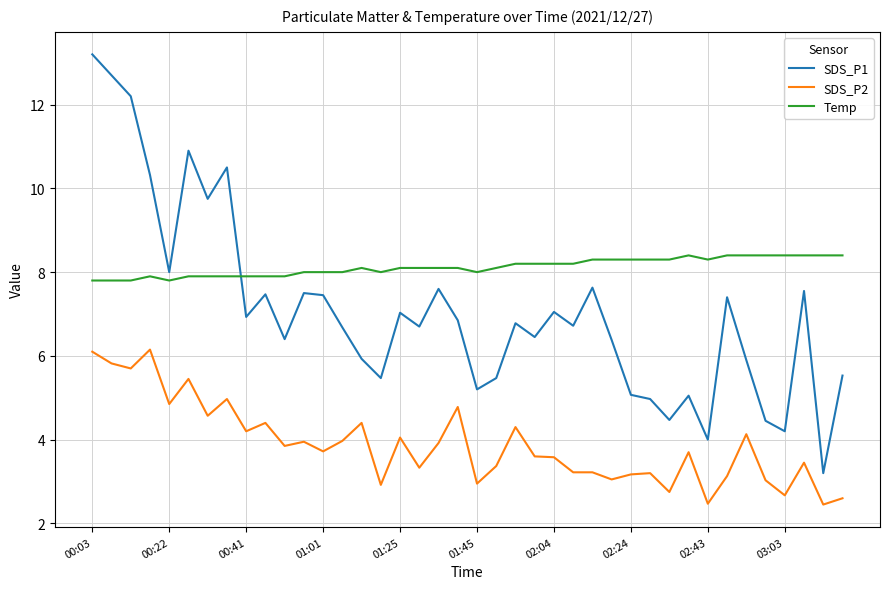

True or false: SDS_P2 and SDS_P1 intersect in this chart.

False